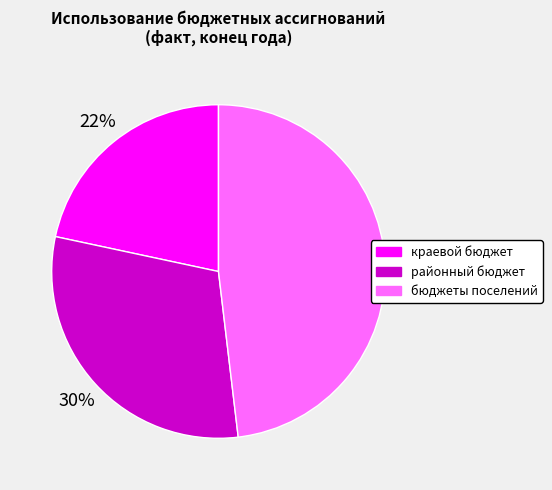

Which category has the biggest portion of the pie?

бюджеты поселений